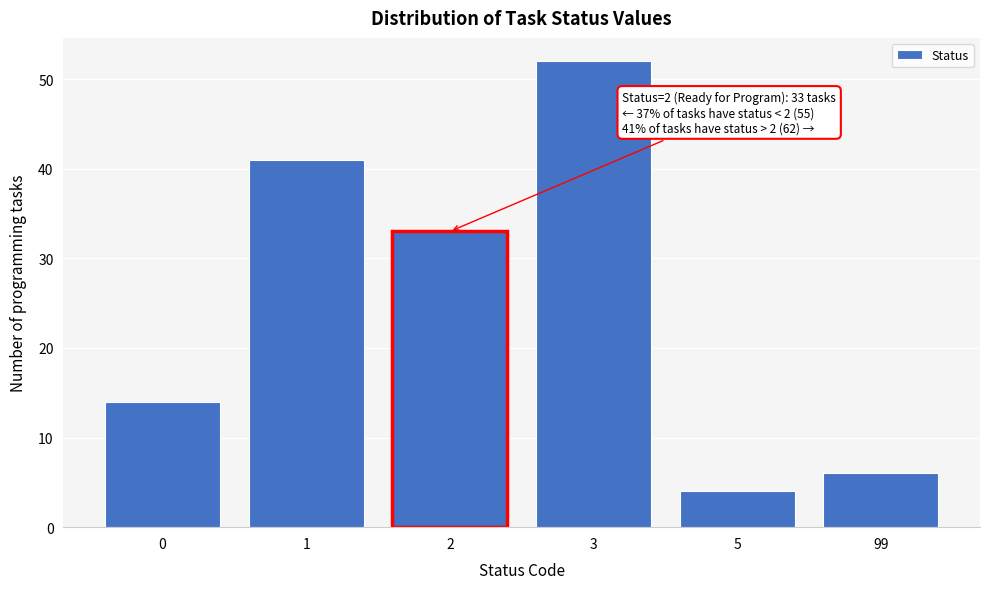

Reading left to right, extract all data points from this chart.

14	41	33	52	4	6